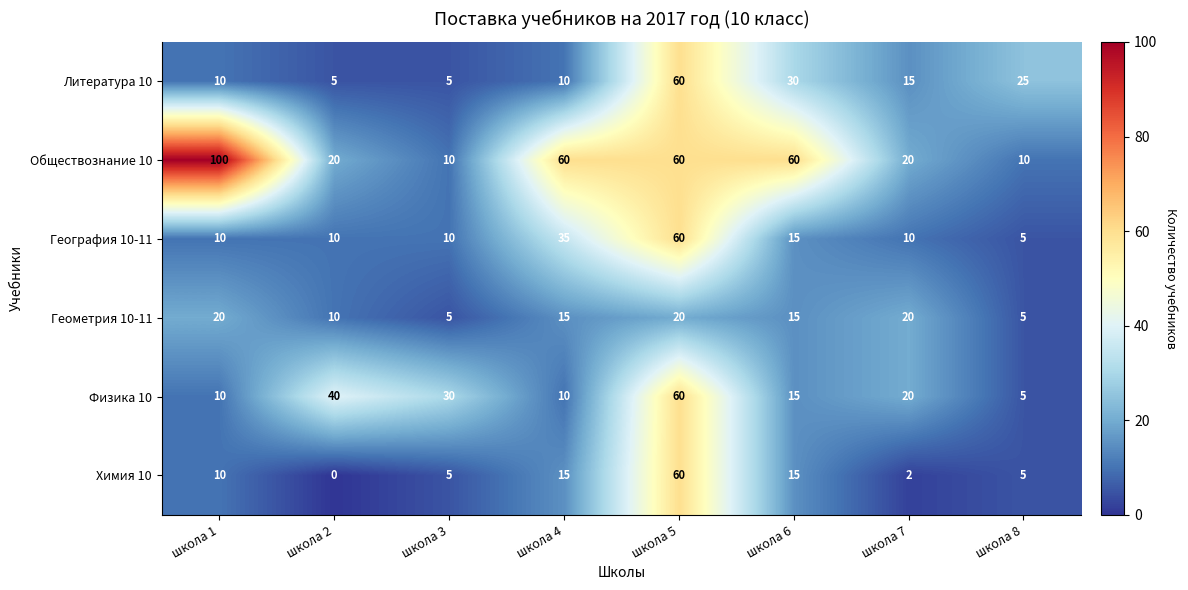

At which label is Физика 10 closest to 32?

школа 3